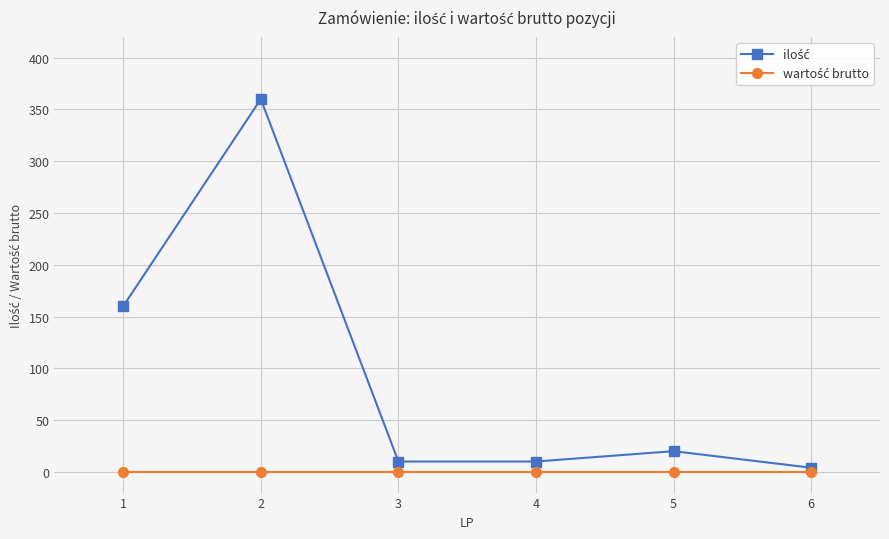

How many lines are shown in the chart?

2